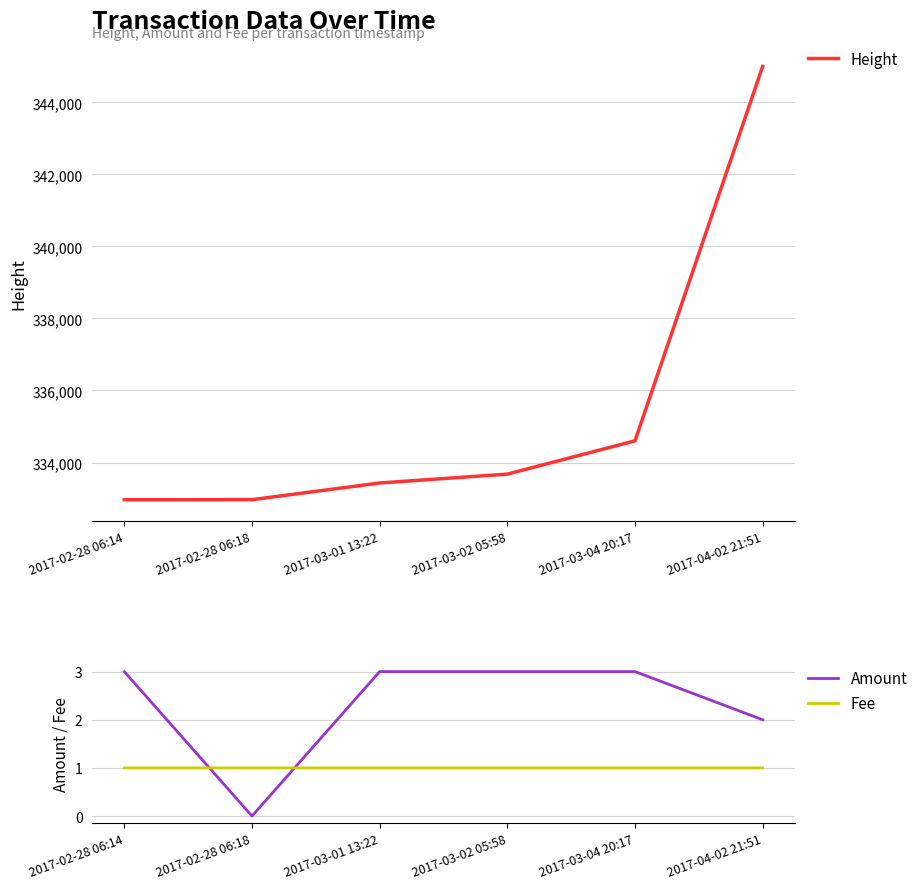

Where is Amount nearest to the value 1?

2017-02-28 06:18